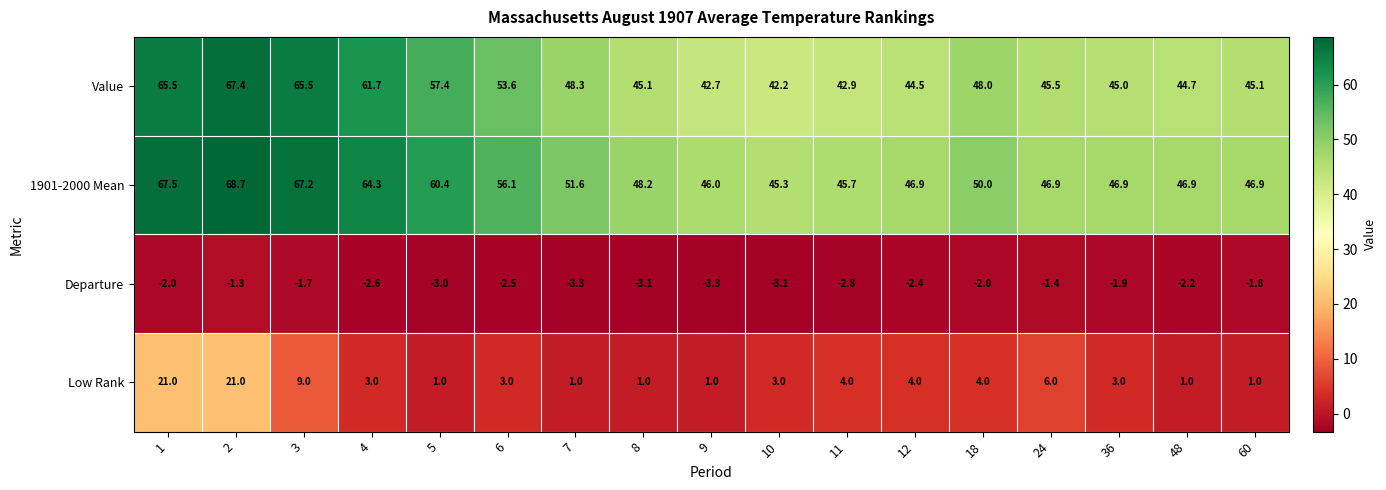

The value of Low Rank at 10 is 0.9. True or false?

False